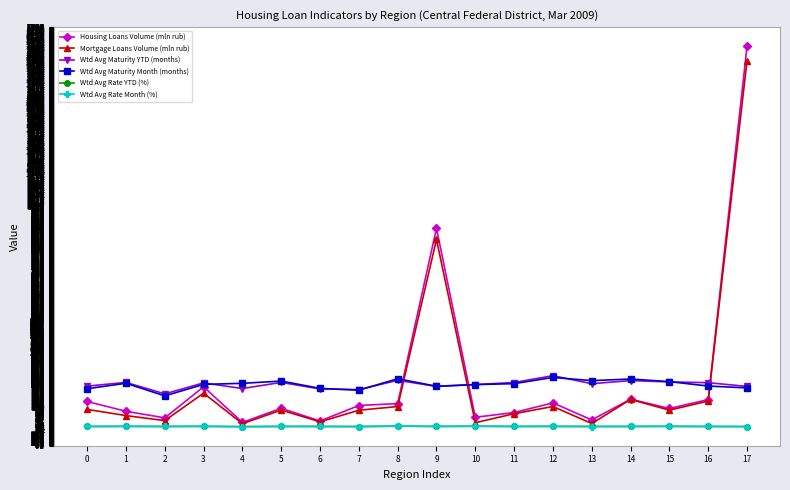

How many series are shown in this chart?

6